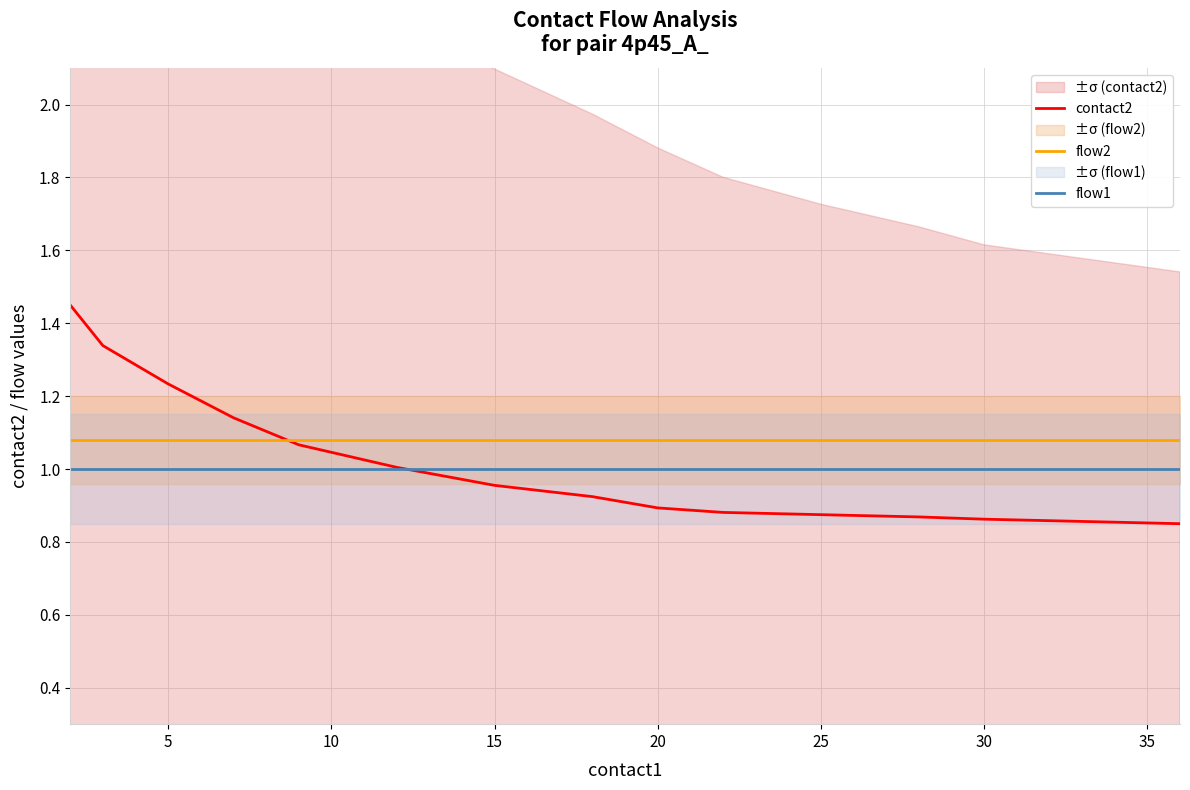

How many lines are shown in the chart?

3